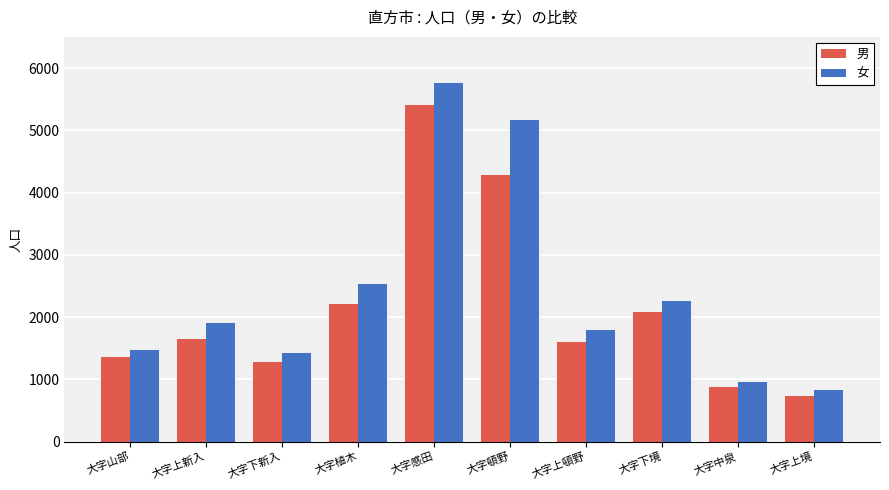

What is the difference between the highest and lowest values at 大字上新入?

258